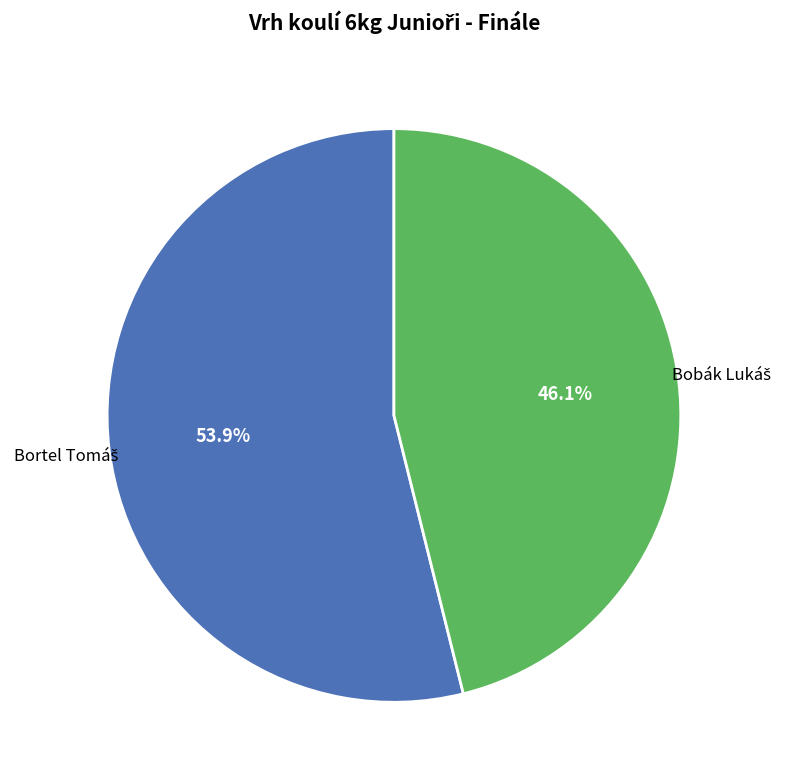

Does any single category account for the majority?

Yes